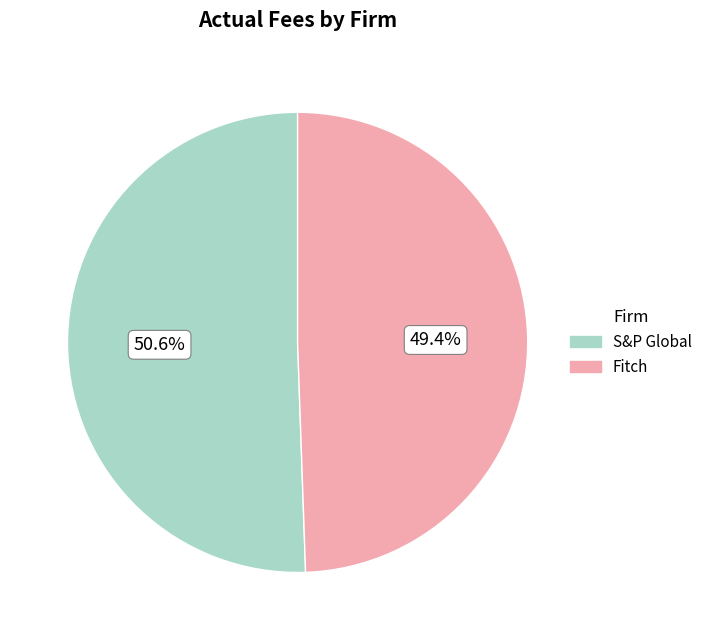

The Fitch slice represents 64% of the pie. True or false?

False